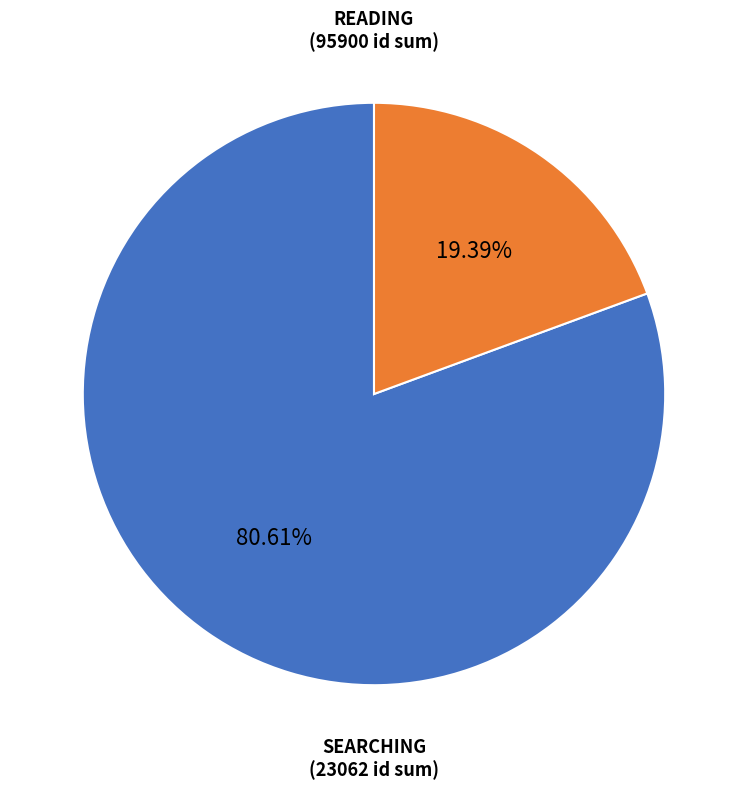

Is there a majority slice in this chart?

Yes